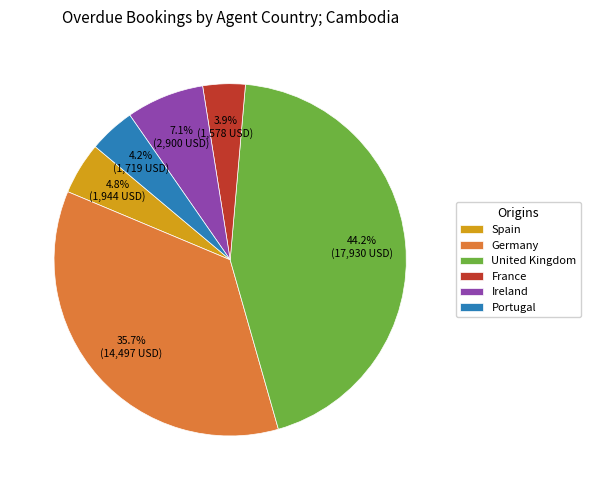

Is the sum of United Kingdom and Ireland greater than half?

Yes